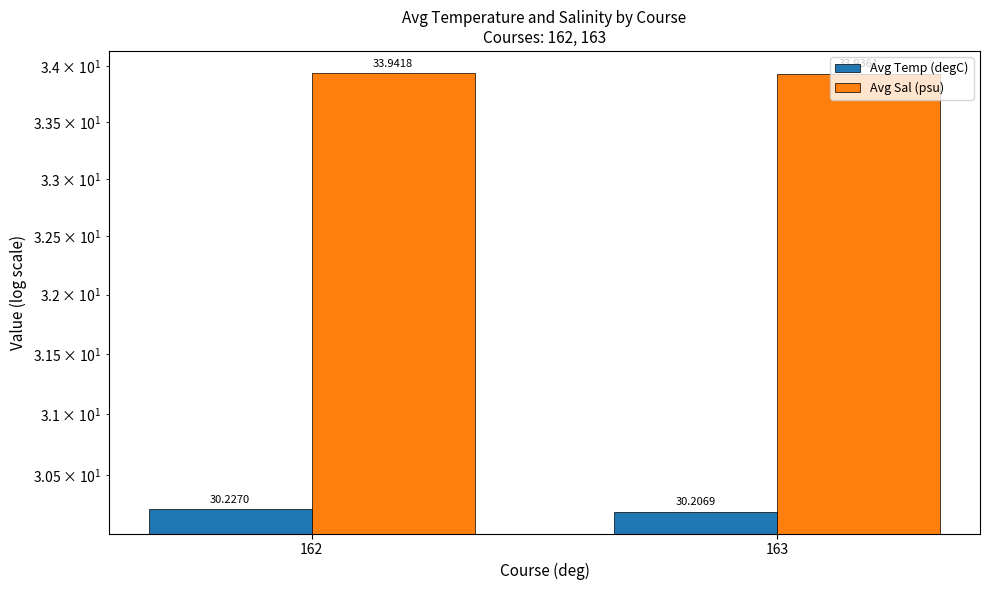

Where is Avg Sal (psu) nearest to the value 33?

163